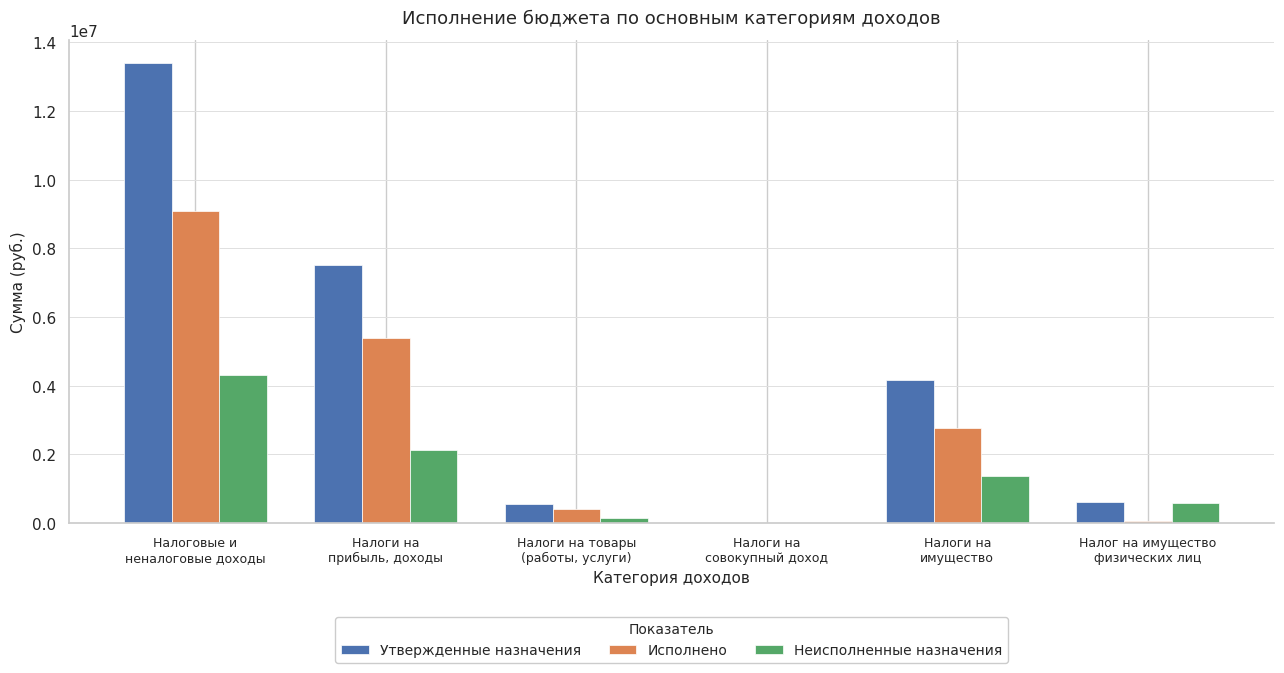

What is the highest value of the Утвержденные назначения series?

13398835.0